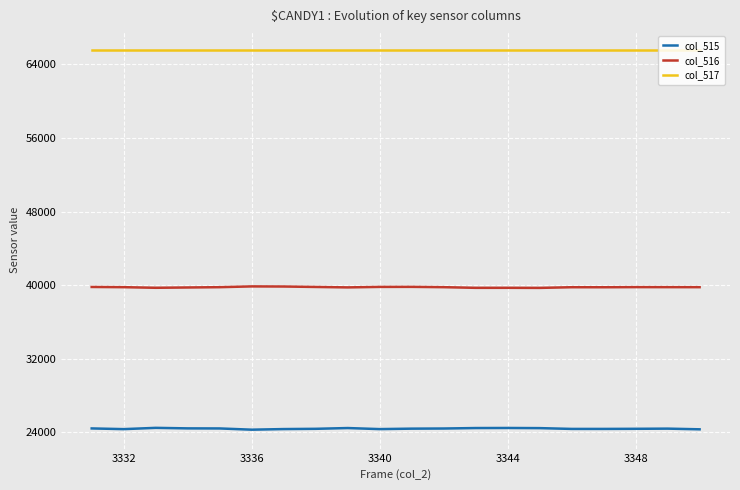

List the series in order of their overall mean, highest first.

col_517, col_516, col_515